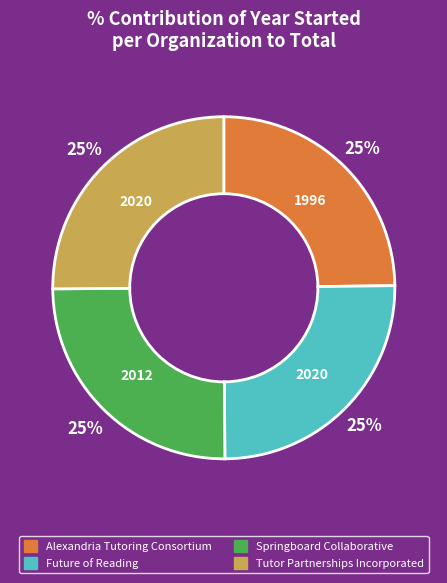

To the nearest percent, what portion does Tutor Partnerships Incorporated represent?

25%